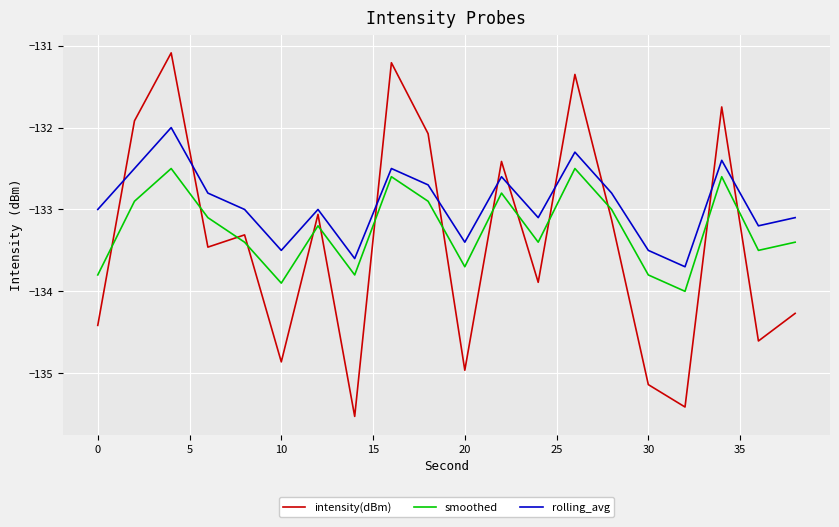

True or false: intensity(dBm) and smoothed cross at least once.

True